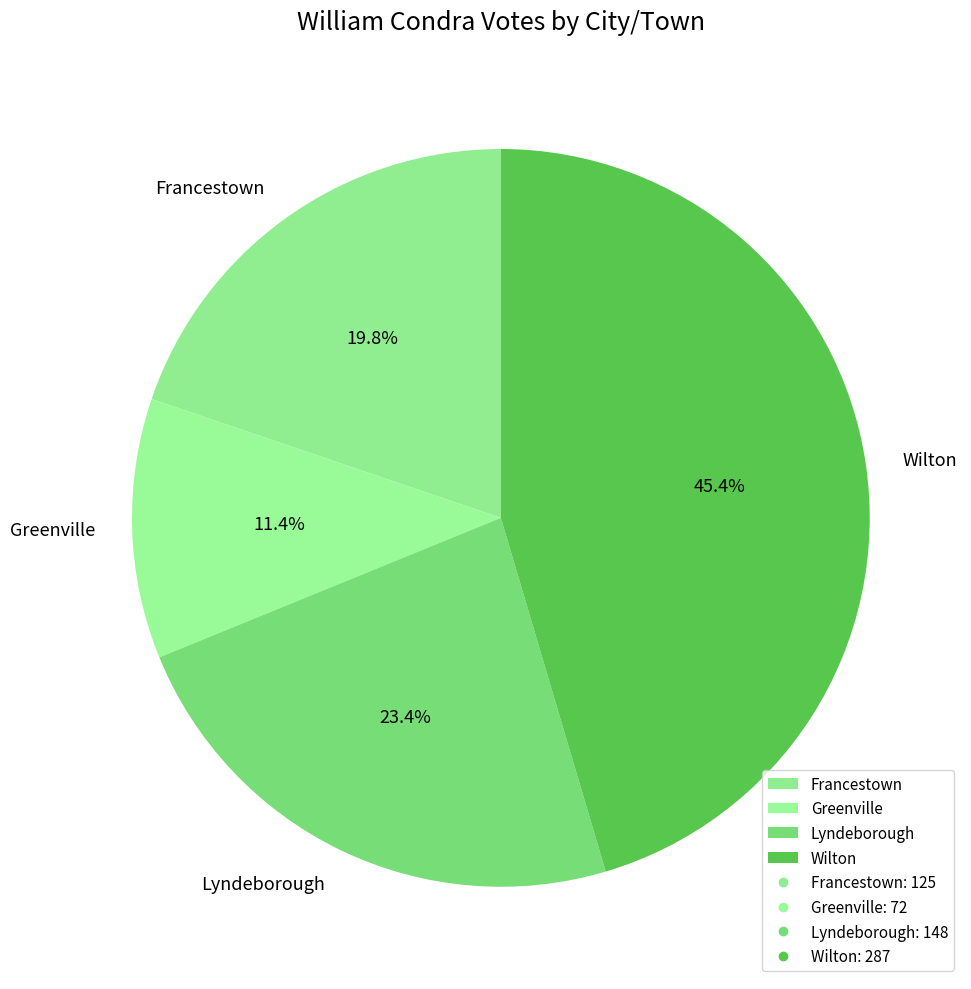

What percentage is the Francestown slice, to the nearest percent?

20%